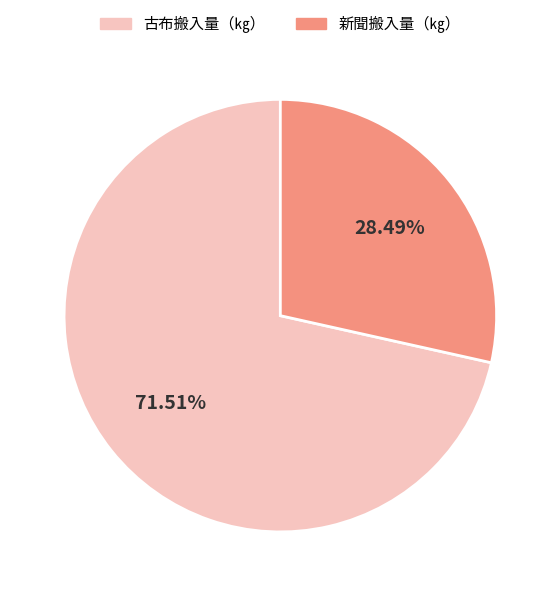

Combined, do 新聞搬入量（㎏） and 古布搬入量（㎏） account for over 50%?

Yes